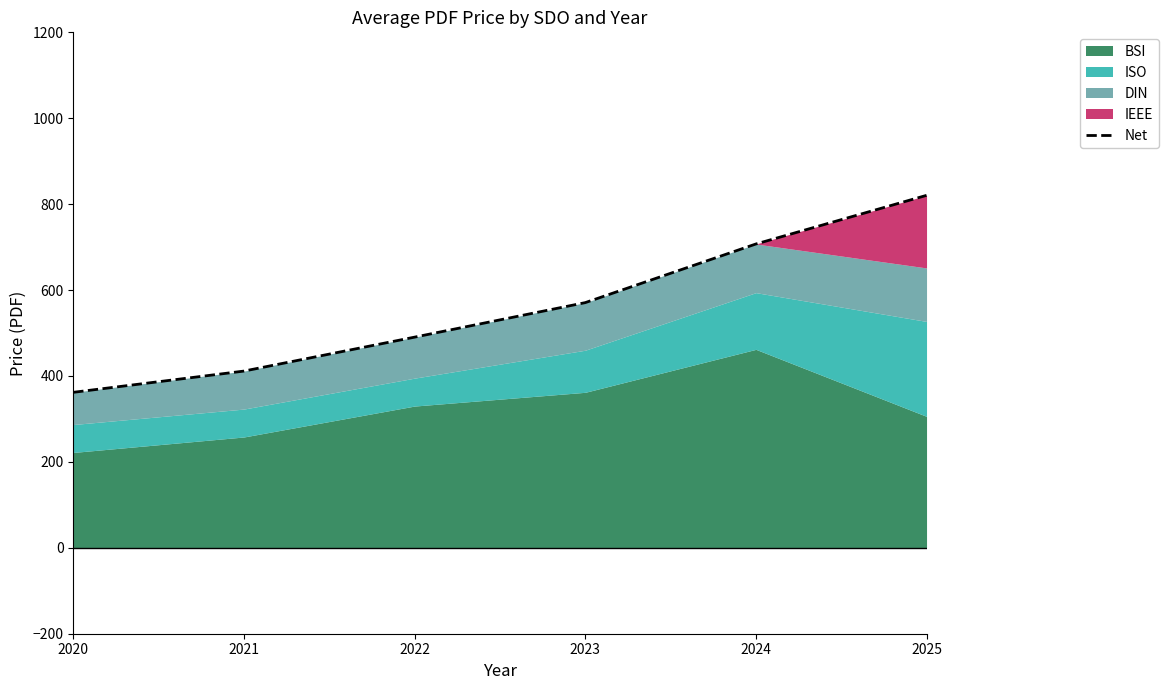

What is the difference between the maximum and minimum values?

458.5